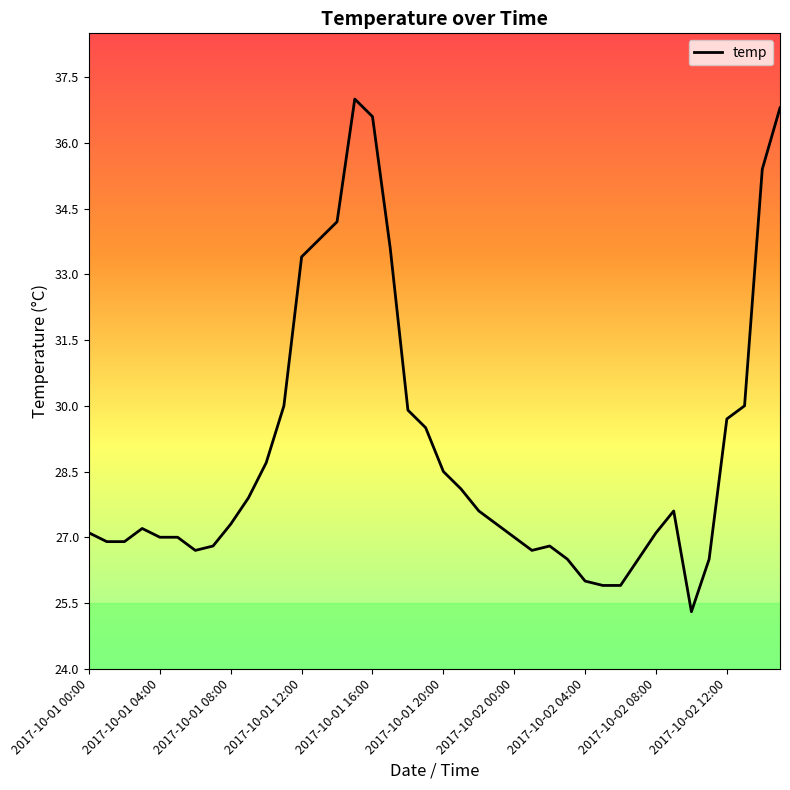

What is the smallest value displayed?

25.3